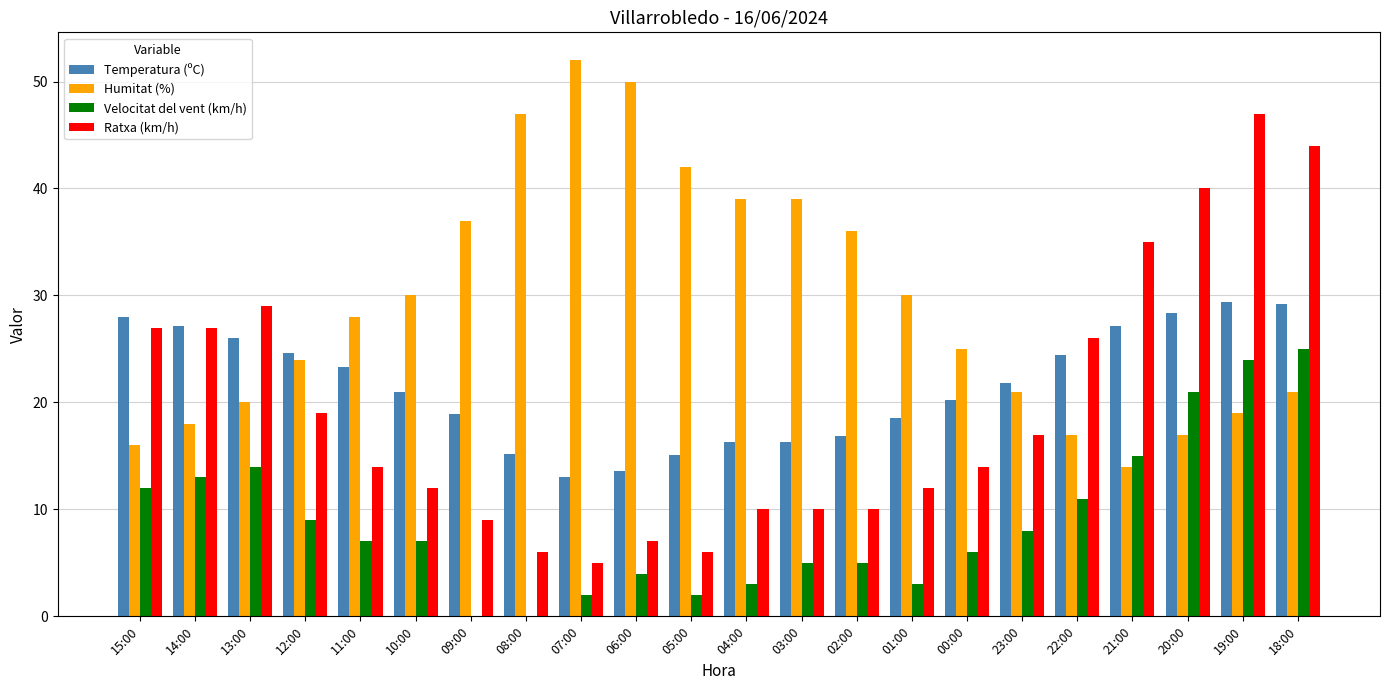

The Ratxa (km/h) series shows 26.0 at 22:00. True or false?

True